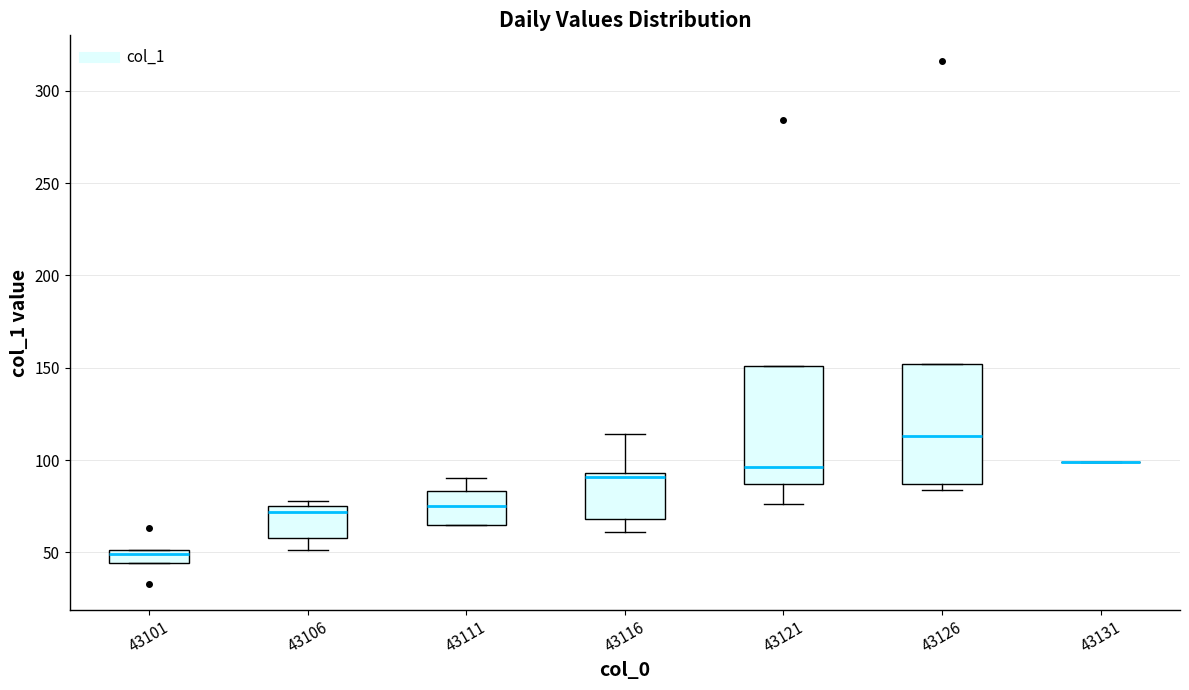

Where is the lower edge of the box at x = 43126 on the y-axis? The values are not printed on the chart, so give them approximately, as read against the axis.

85